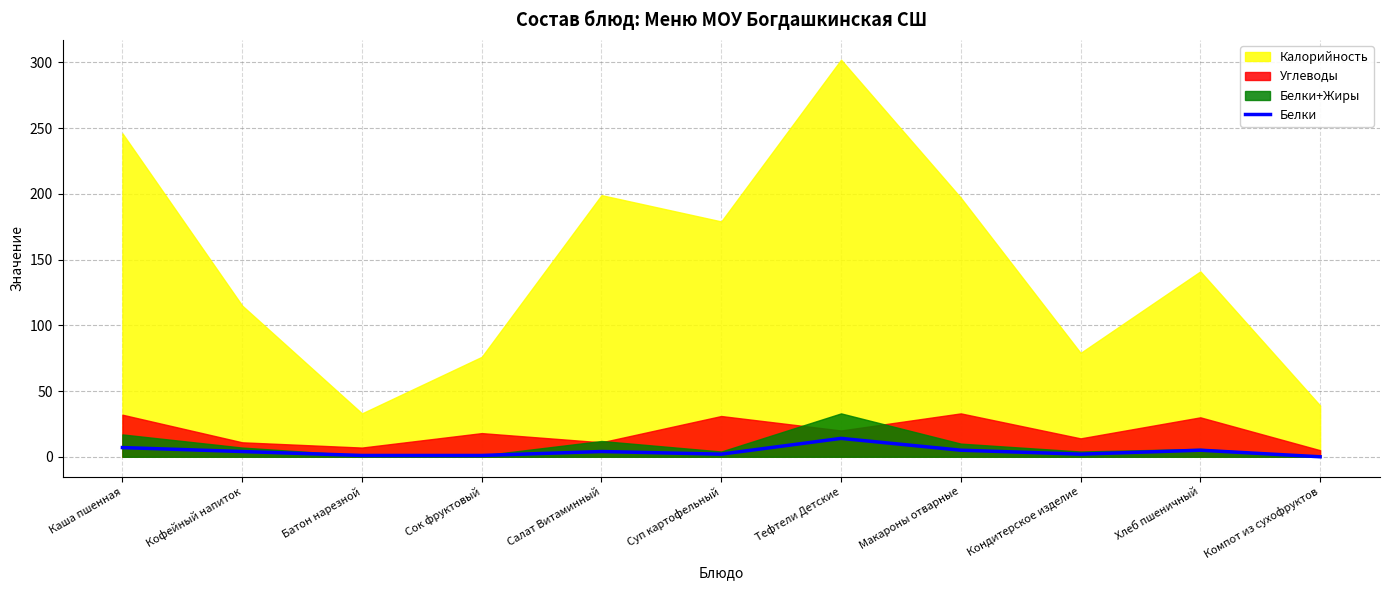

Which has a higher value, Макароны отварные or Кофейный напиток?

Макароны отварные